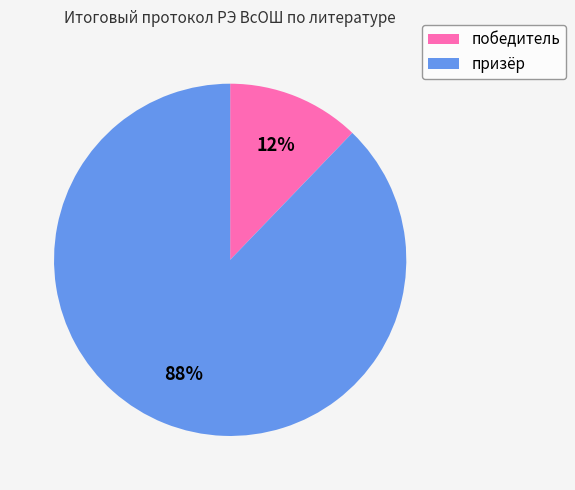

To the nearest percent, what is the difference between the largest and smallest slice percentages?

76%